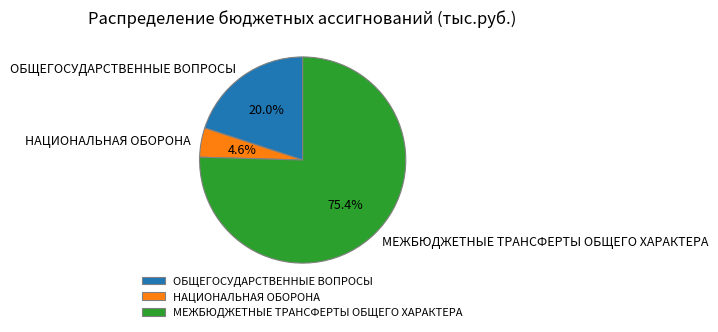

To the nearest percent, what is the average slice percentage?

33%